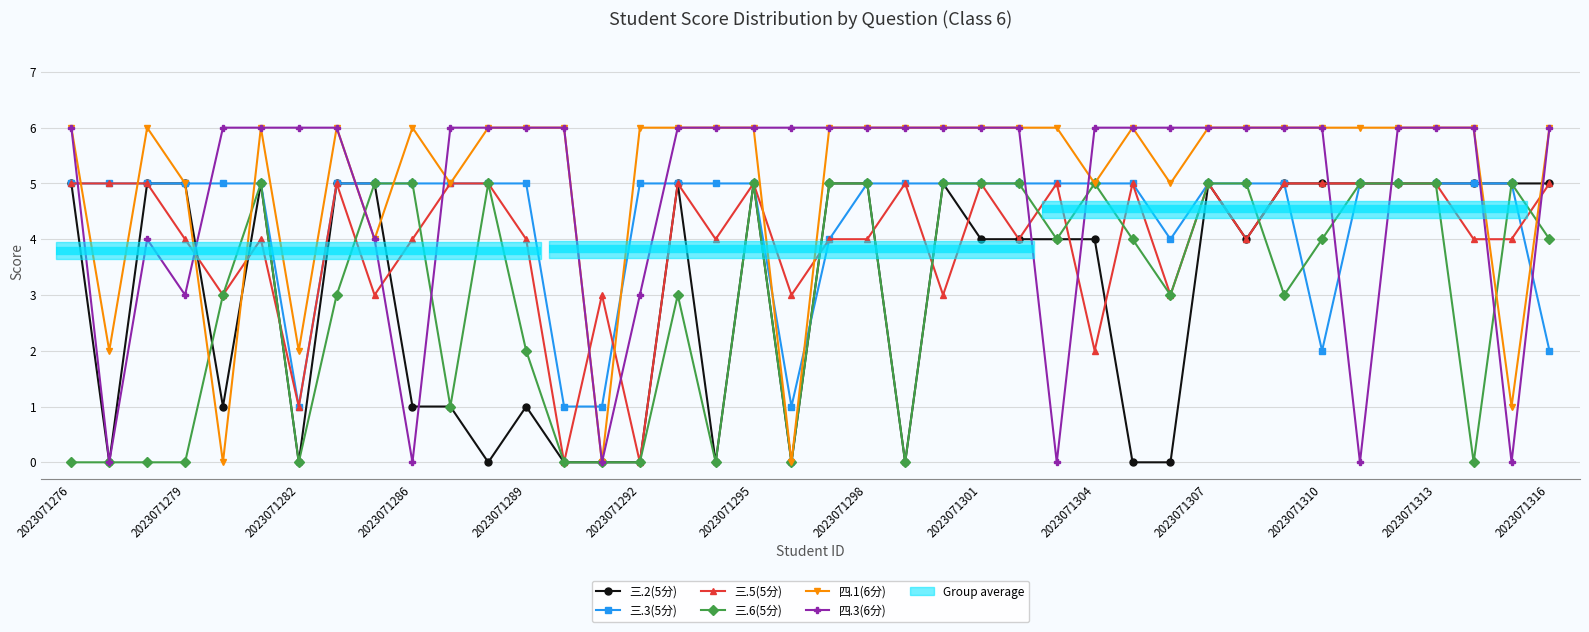

What is the average value of the 三.2(5分) series?

3